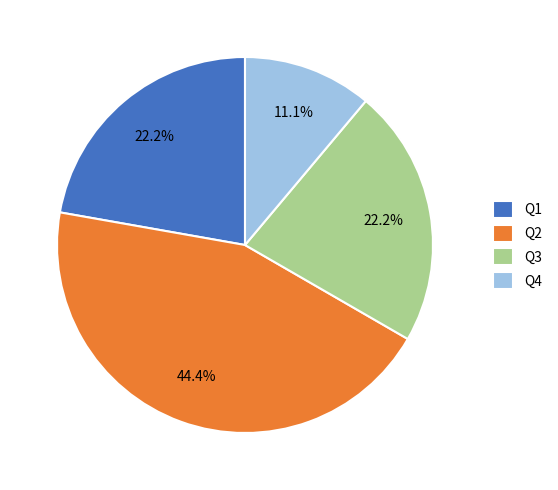

Count the number of slices in the pie.

4